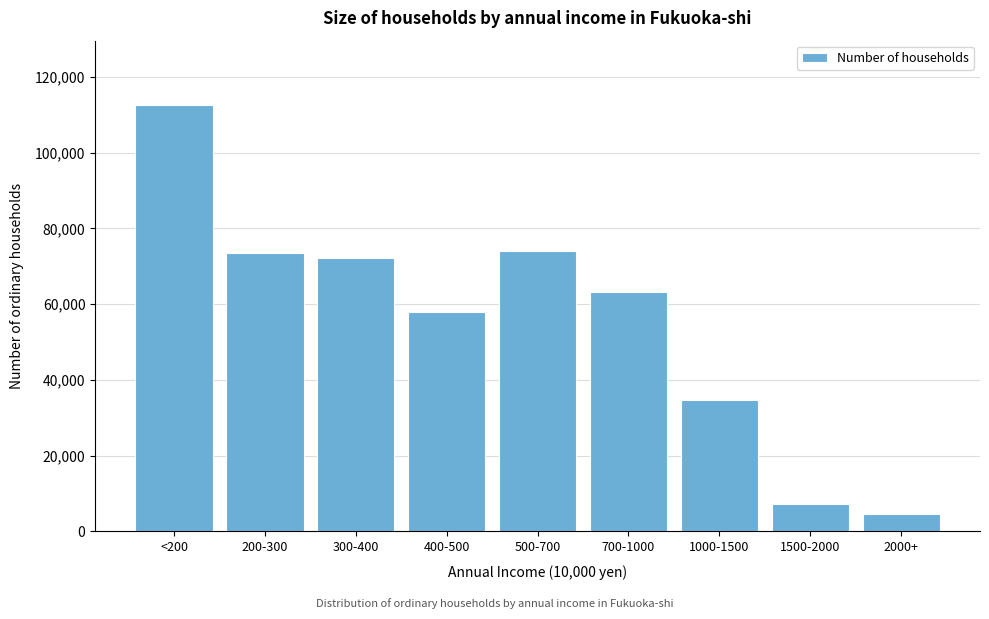

Reading right to left, what are all the values shown in this chart?

4500	7200	34600	63200	74100	57900	72200	73400	112700